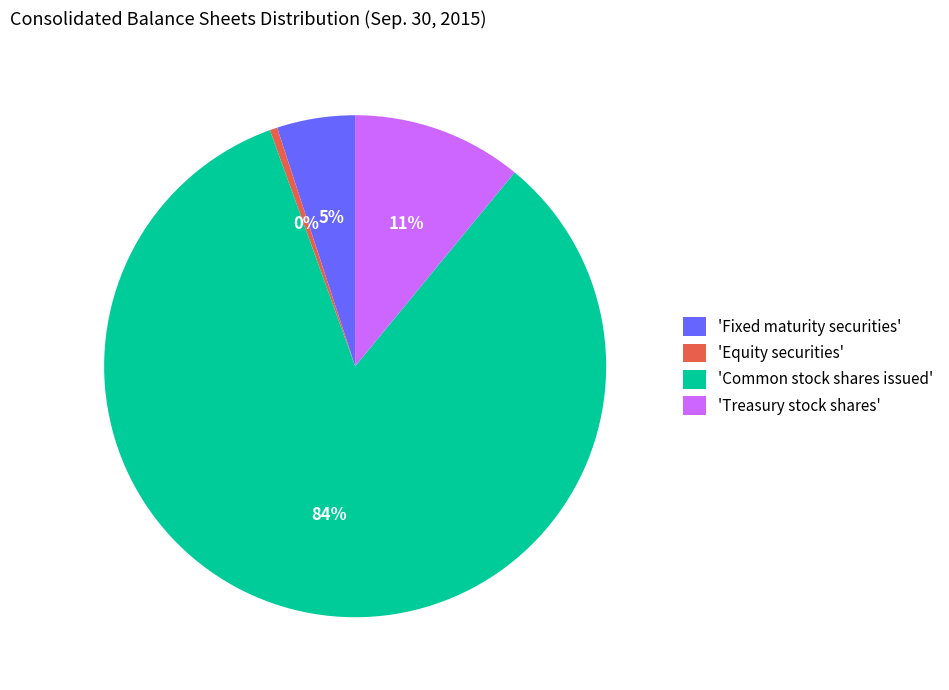

Count the number of slices in the pie.

4